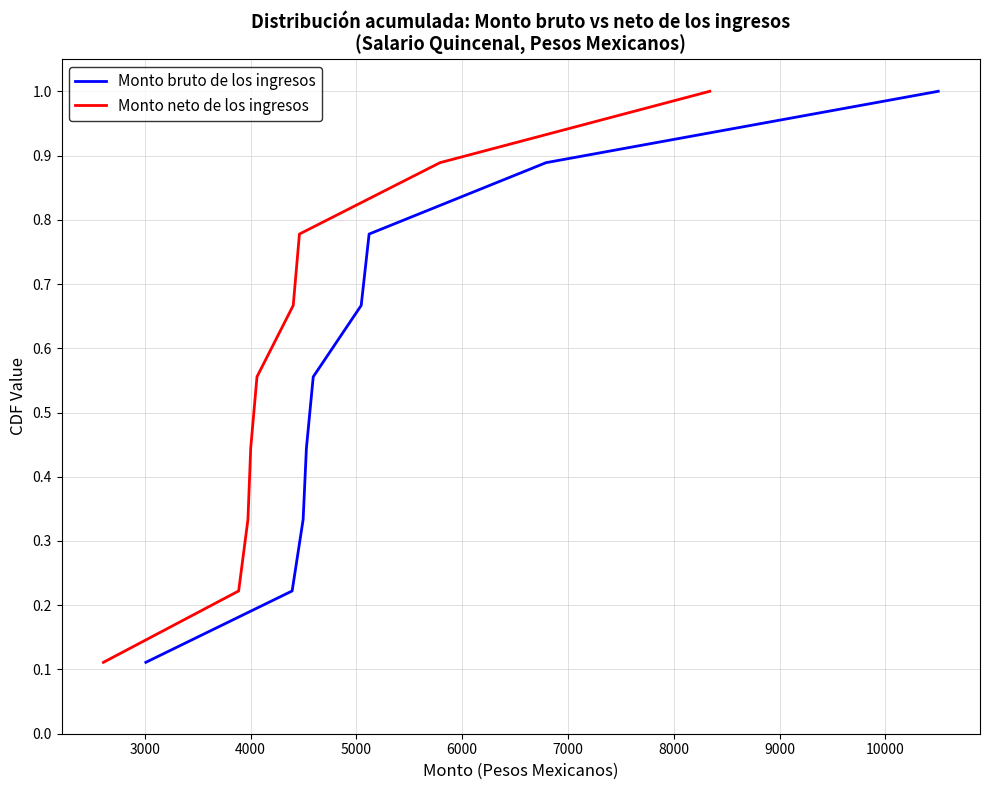

What is the difference between the second highest and minimum values in the Monto bruto de los ingresos series?

0.8